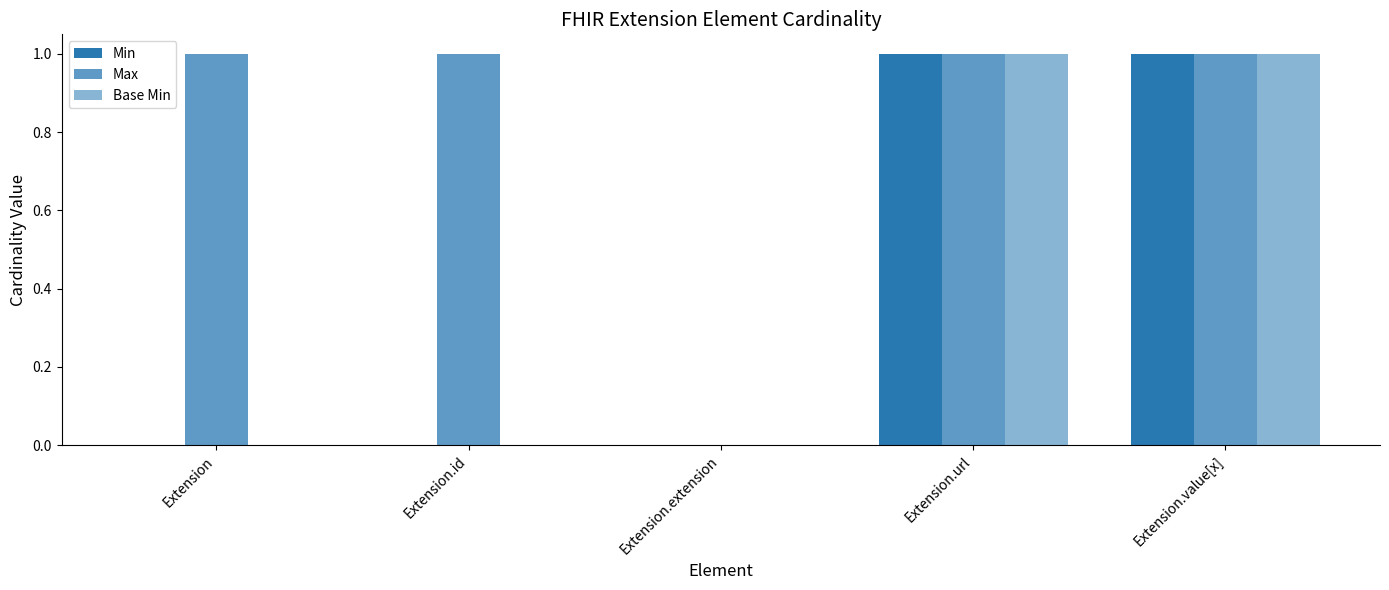

How many groups of bars are there?

5